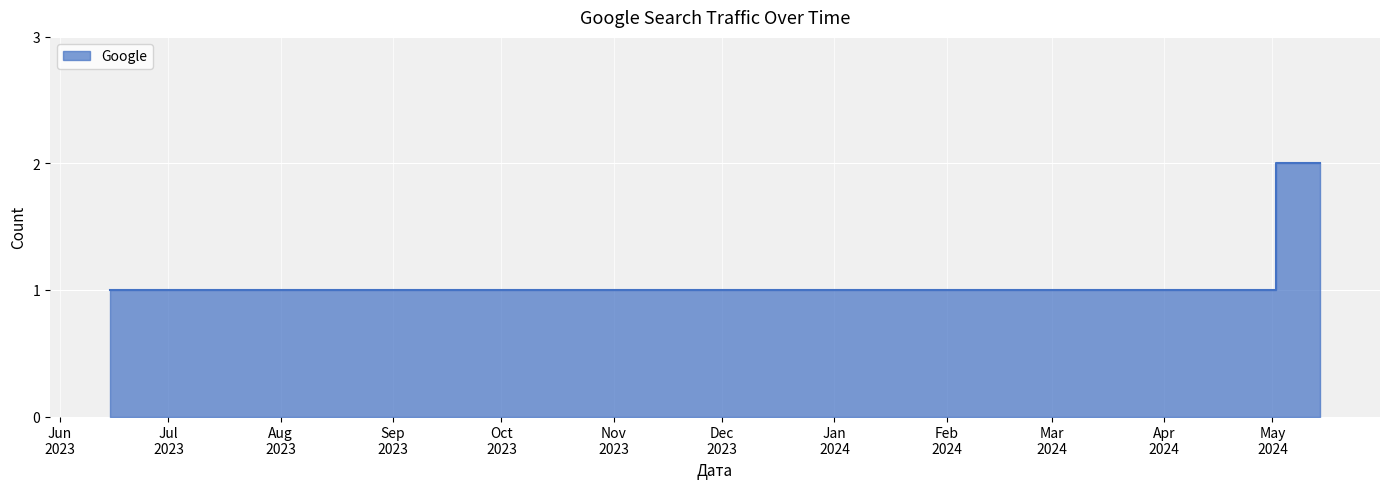

Rank the categories by value from highest to lowest.

2024-05-14, 2023-06-15, 2023-07-03, 2023-08-13, 2024-01-05, 2024-01-09, 2024-02-15, 2024-03-08, 2024-03-29, 2024-04-20